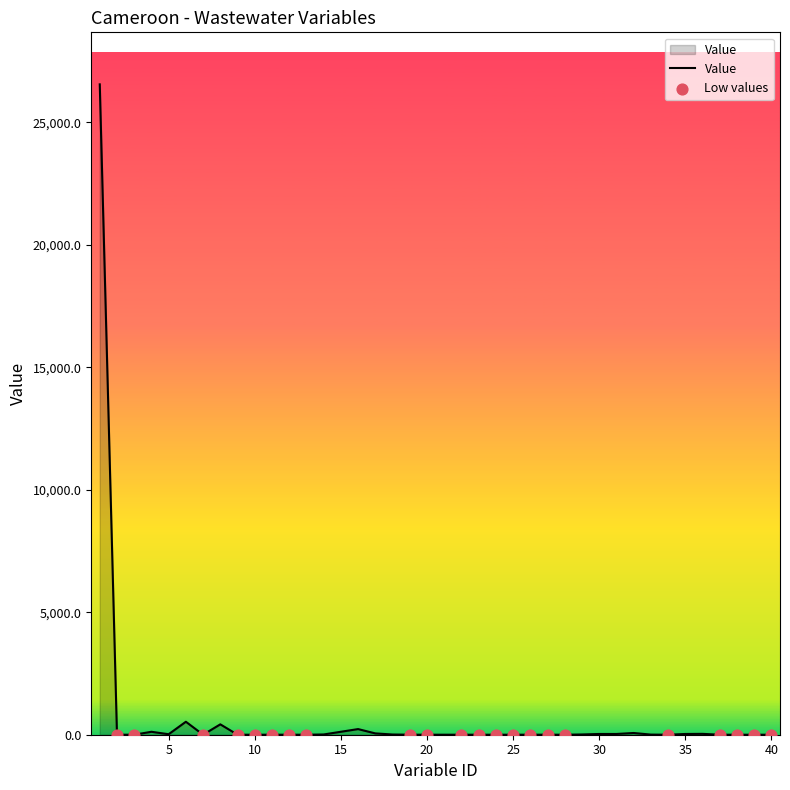

What is the greatest value displayed?

26545.9